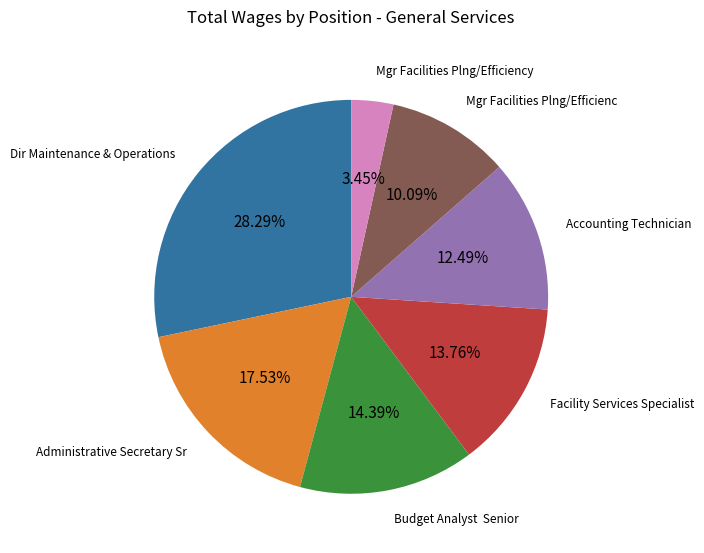

Rank the categories by value from lowest to highest.

Mgr Facilities Plng/Efficiency, Mgr Facilities Plng/Efficienc, Accounting Technician, Facility Services Specialist, Budget Analyst Senior, Administrative Secretary Sr, Dir Maintenance & Operations